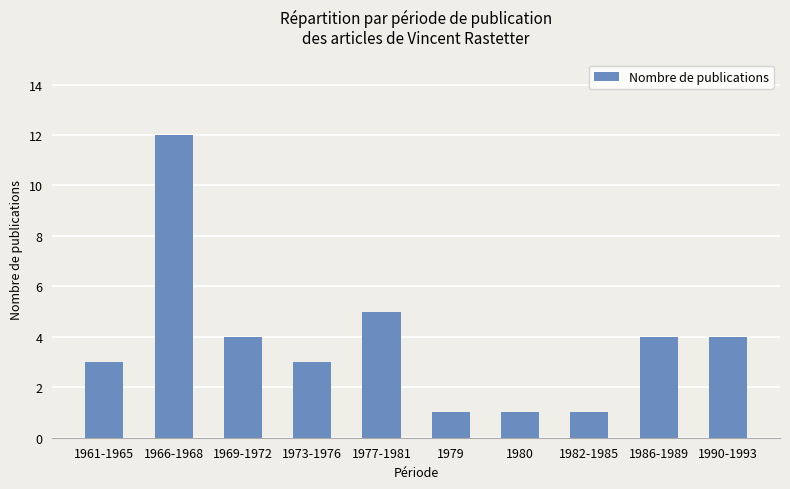

Does the chart contain any negative values?

No